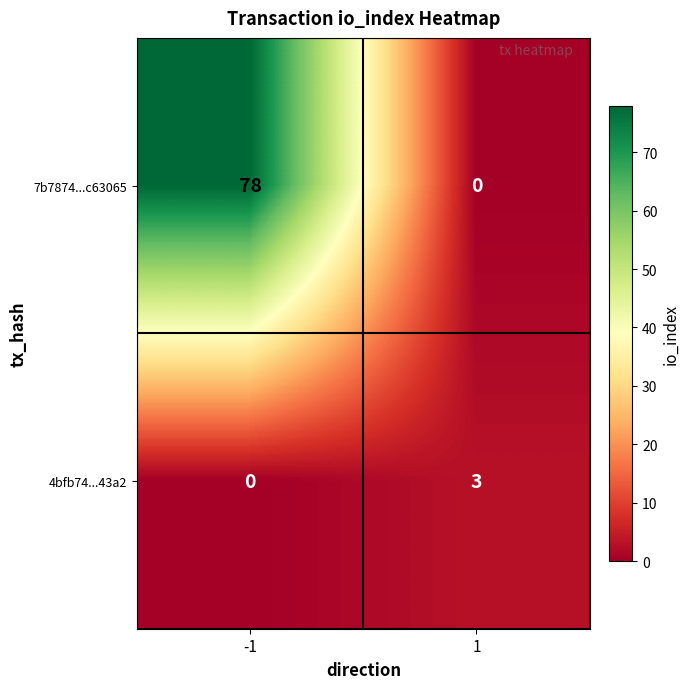

List the labels in order of 7b7874...c63065 value, largest first.

-1, 1